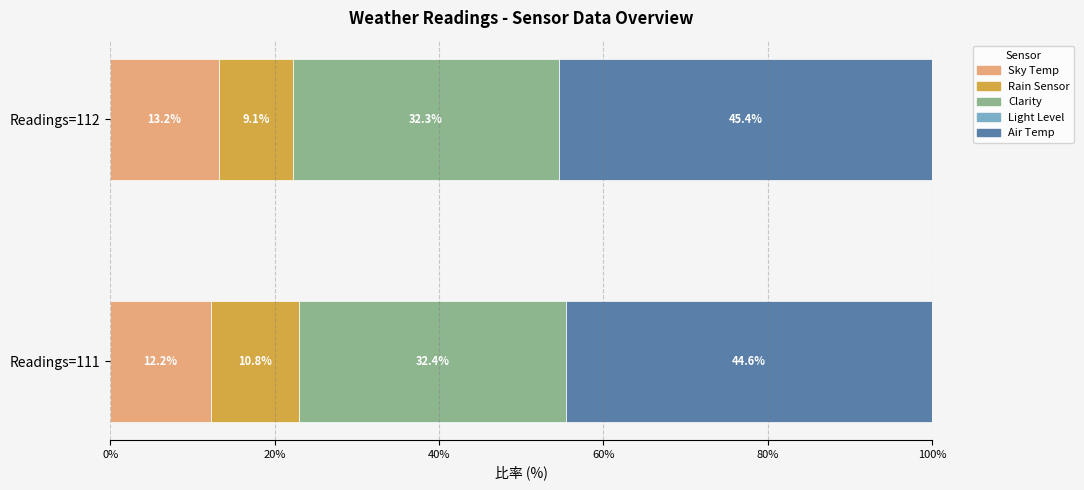

What is the total value across all series at Readings=112?

100.0